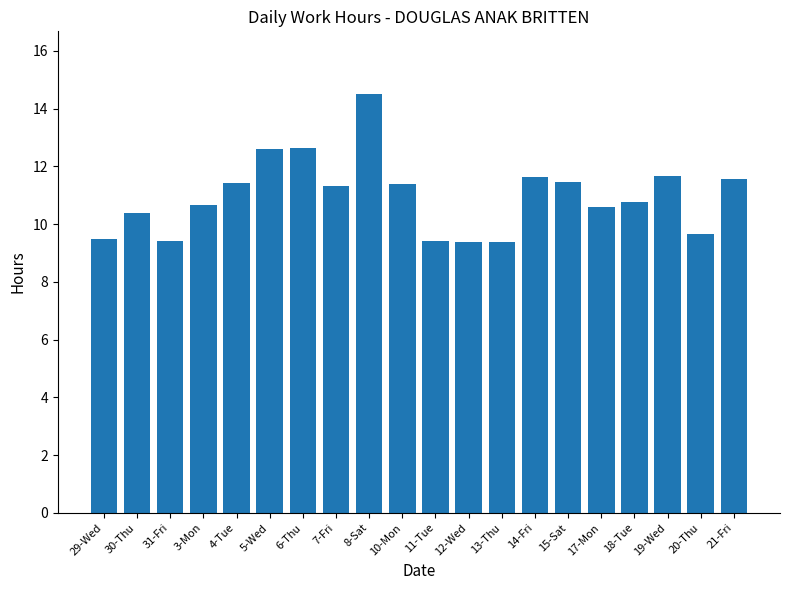

Is it true that the value at 13-Thu is 9.4?

True